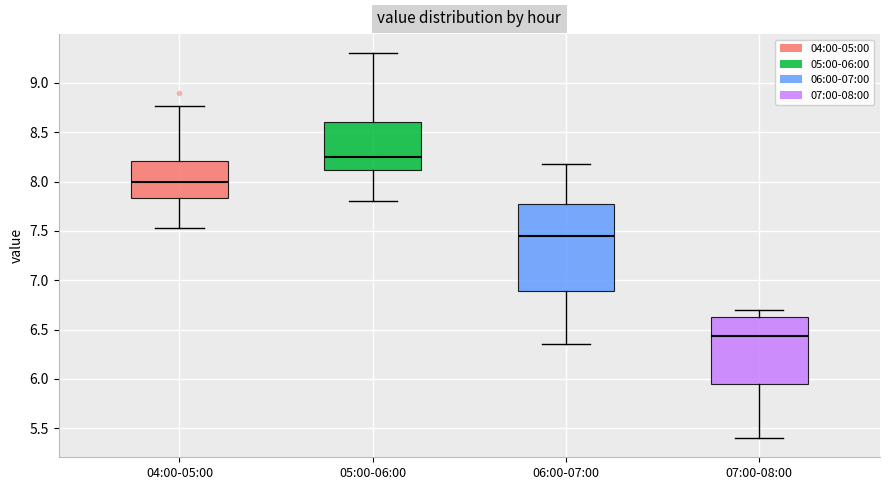

Which box is the tallest, from its lower edge to its upper edge?

06:00-07:00